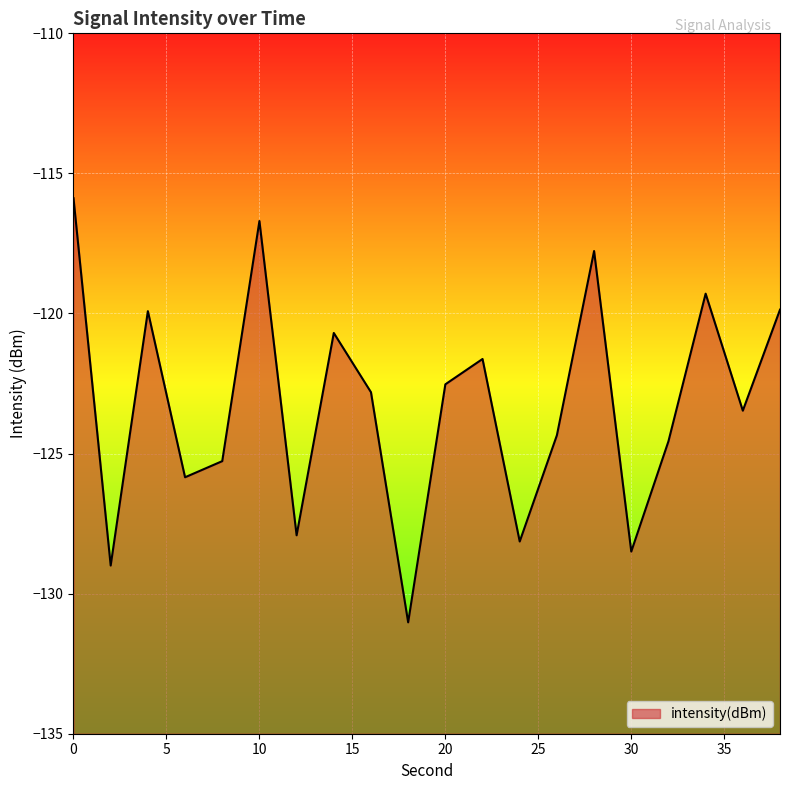

What is the maximum value shown in the chart?

-115.9